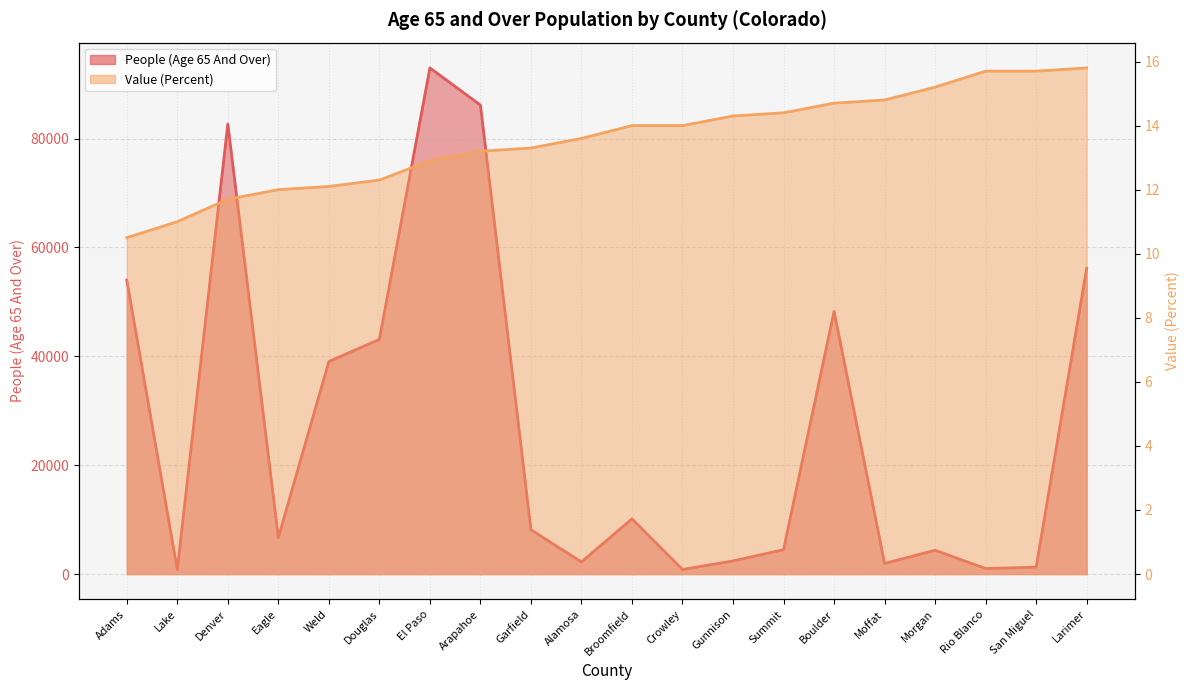

List the labels in order of People (Age 65 And Over) value, largest first.

El Paso, Arapahoe, Denver, Larimer, Adams, Boulder, Douglas, Weld, Broomfield, Garfield, Eagle, Summit, Morgan, Gunnison, Alamosa, Moffat, San Miguel, Rio Blanco, Crowley, Lake